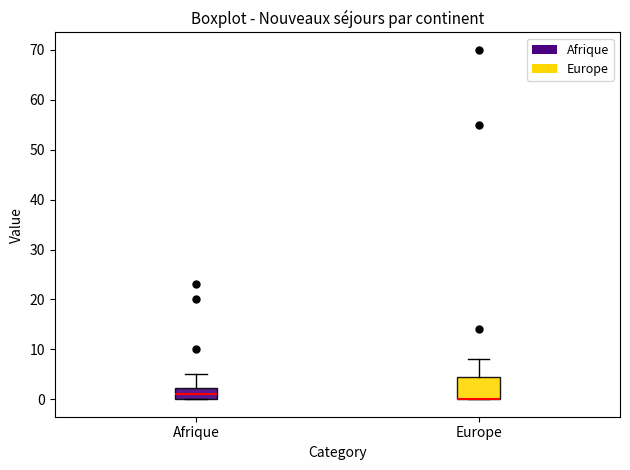

Where does the upper whisker of the box for Afrique end on the y-axis? The values are not printed on the chart, so give them approximately, as read against the axis.

5